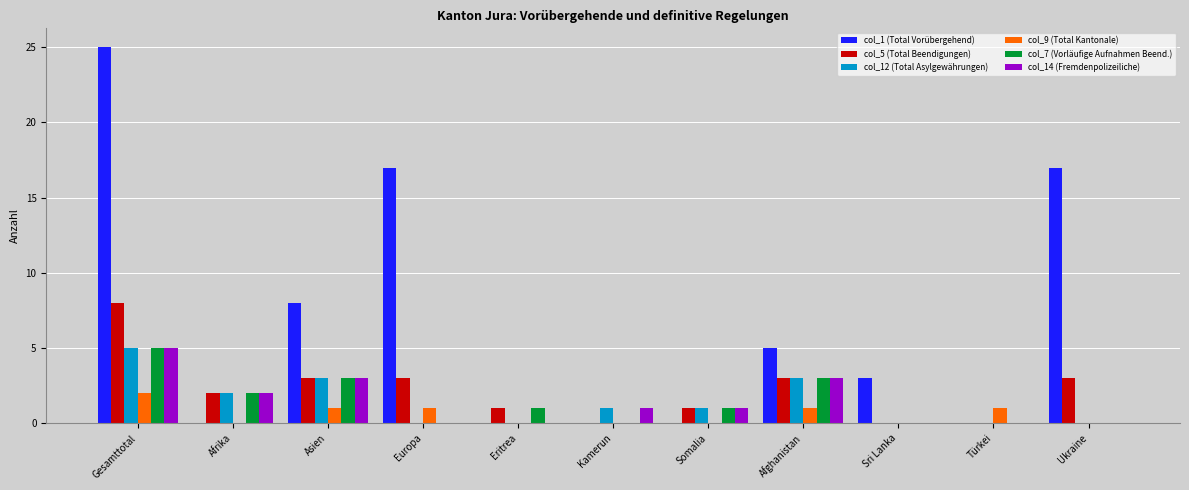

Is it true that col_5 (Total Beendigungen) equals 0 at Afrika?

False